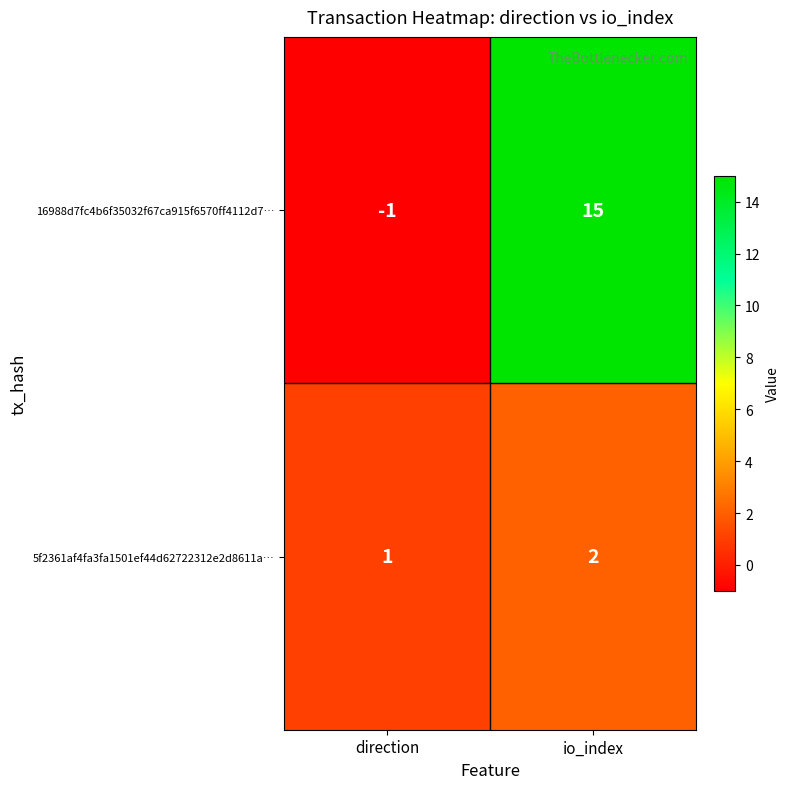

Reading left to right, list all the values displayed in this chart.

16988d7fc4b6f35032f67ca915f6570ff4112d7…: -1	15
5f2361af4fa3fa1501ef44d62722312e2d8611a…: 1	2